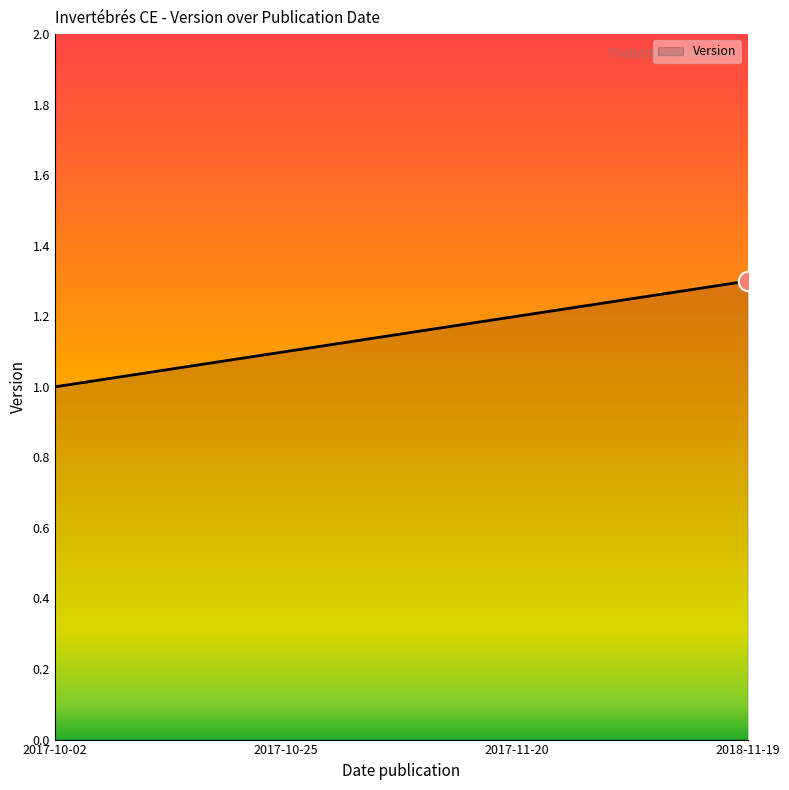

Reading left to right, what are all the values shown in this chart?

1.0	1.1	1.2	1.3